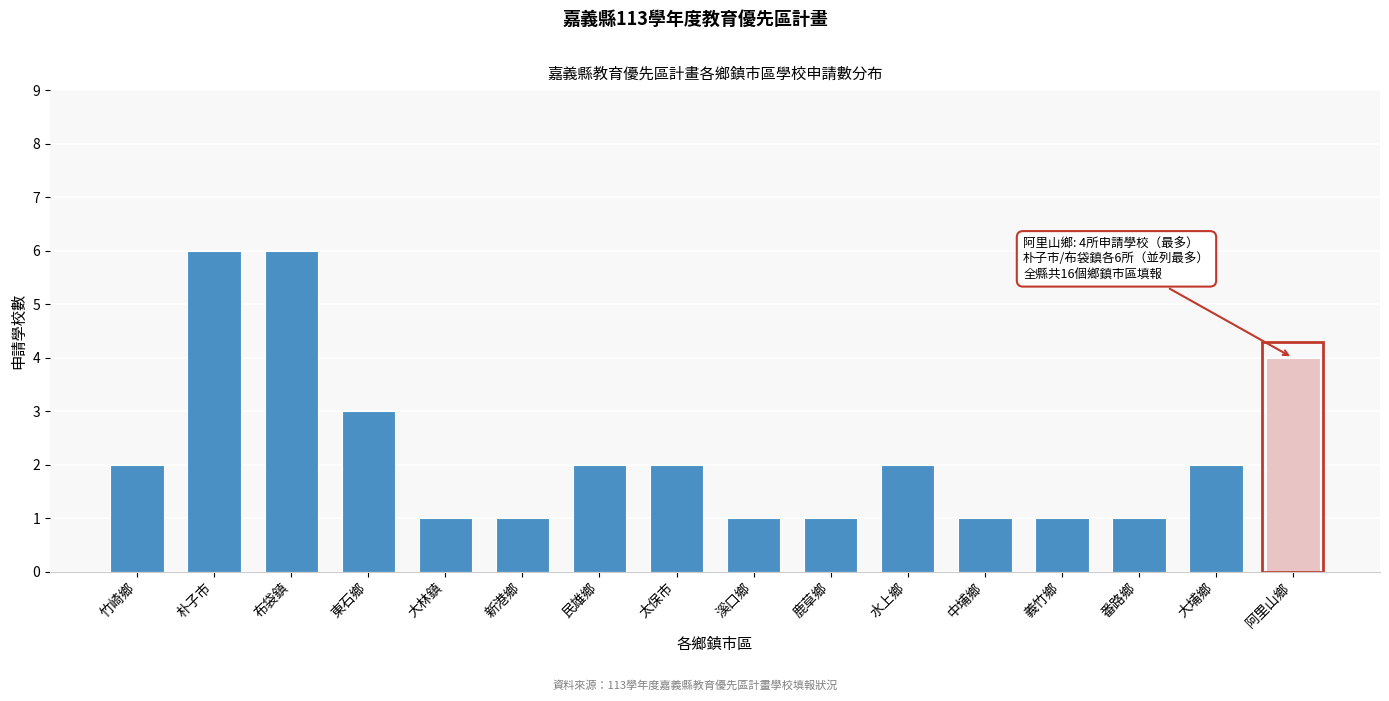

Reading right to left, transcribe all the data shown in this chart.

阿里山鄉=4	大埔鄉=2	番路鄉=1	義竹鄉=1	中埔鄉=1	水上鄉=2	鹿草鄉=1	溪口鄉=1	太保市=2	民雄鄉=2	新港鄉=1	大林鎮=1	東石鄉=3	布袋鎮=6	朴子市=6	竹崎鄉=2